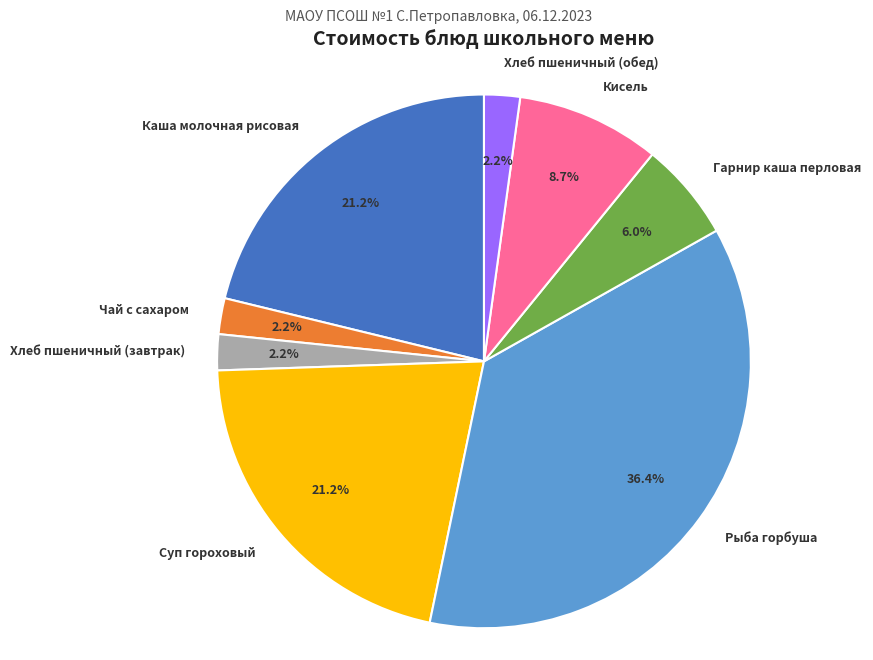

To the nearest percent, what is the difference between the Каша молочная рисовая and Хлеб пшеничный (завтрак) slice percentages?

19%